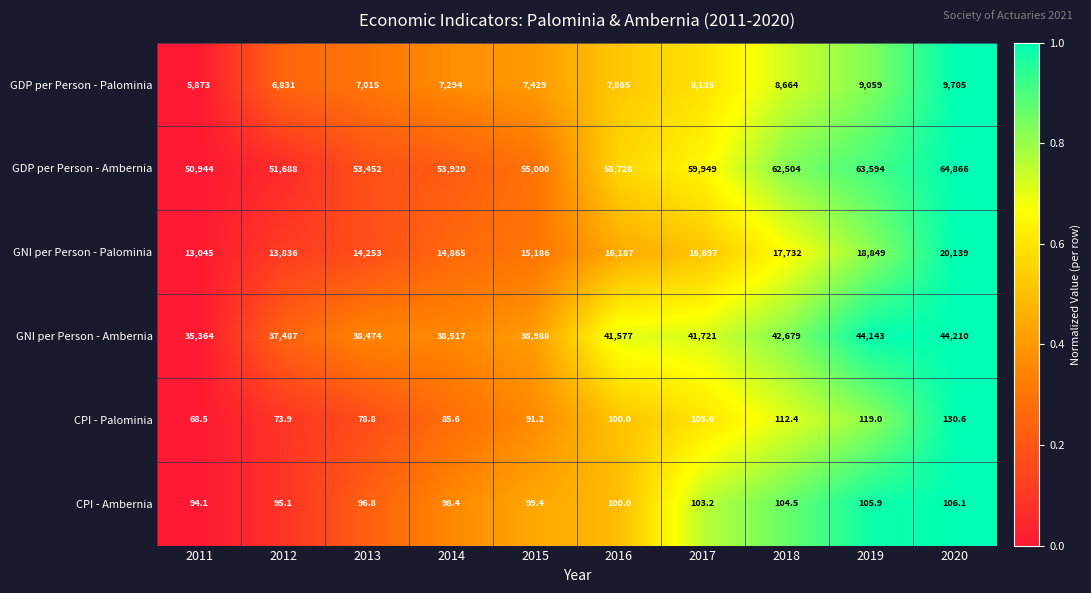

Which series has the widest spread of values?

GDP per Person - Ambernia